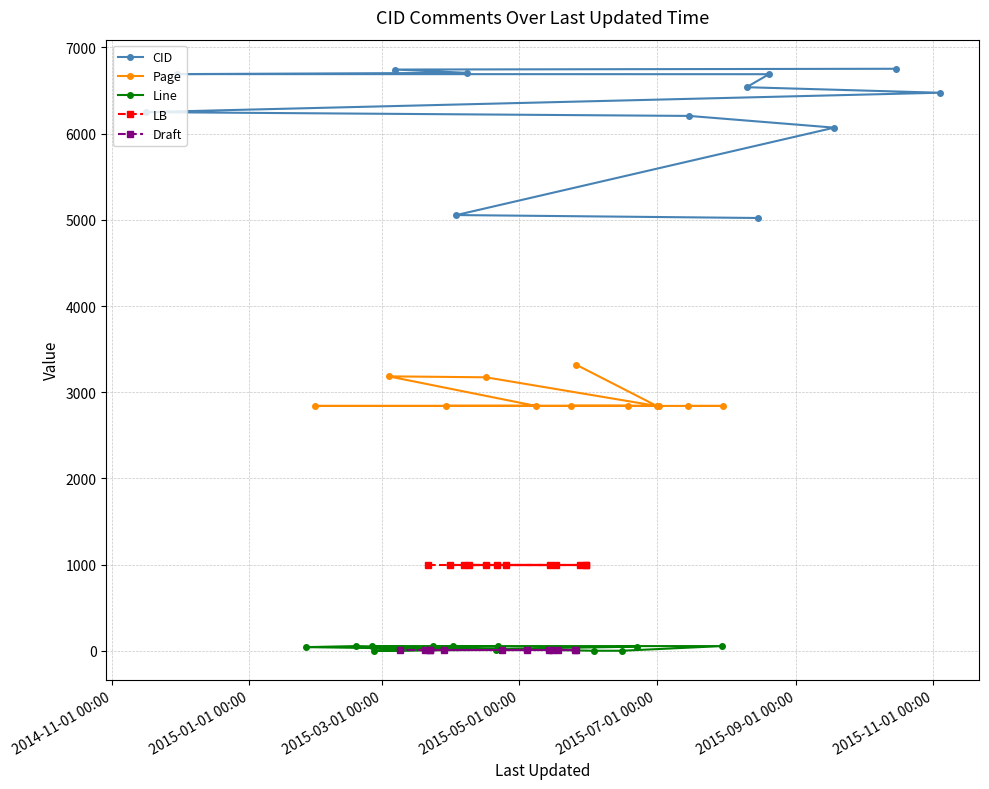

What is the minimum value for Page?

2841